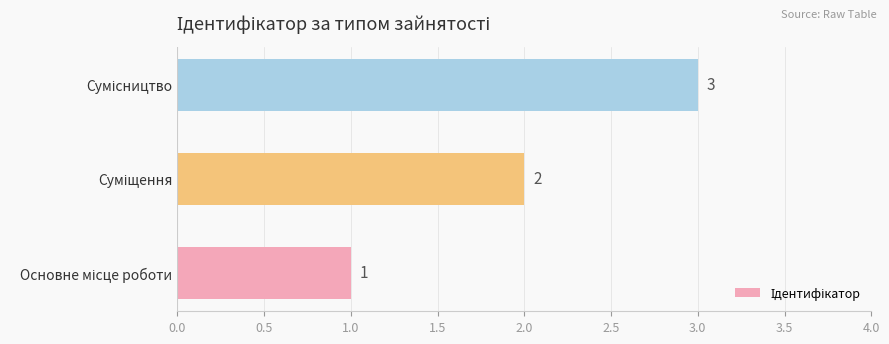

What is the minimum value shown in the chart?

1